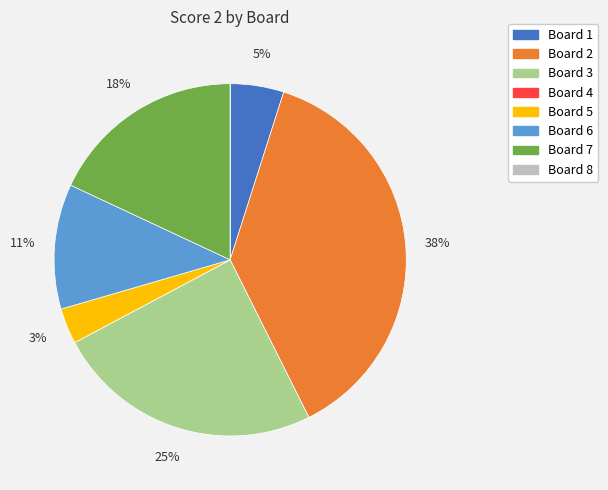

To the nearest percent, what portion does Board 1 represent?

5%